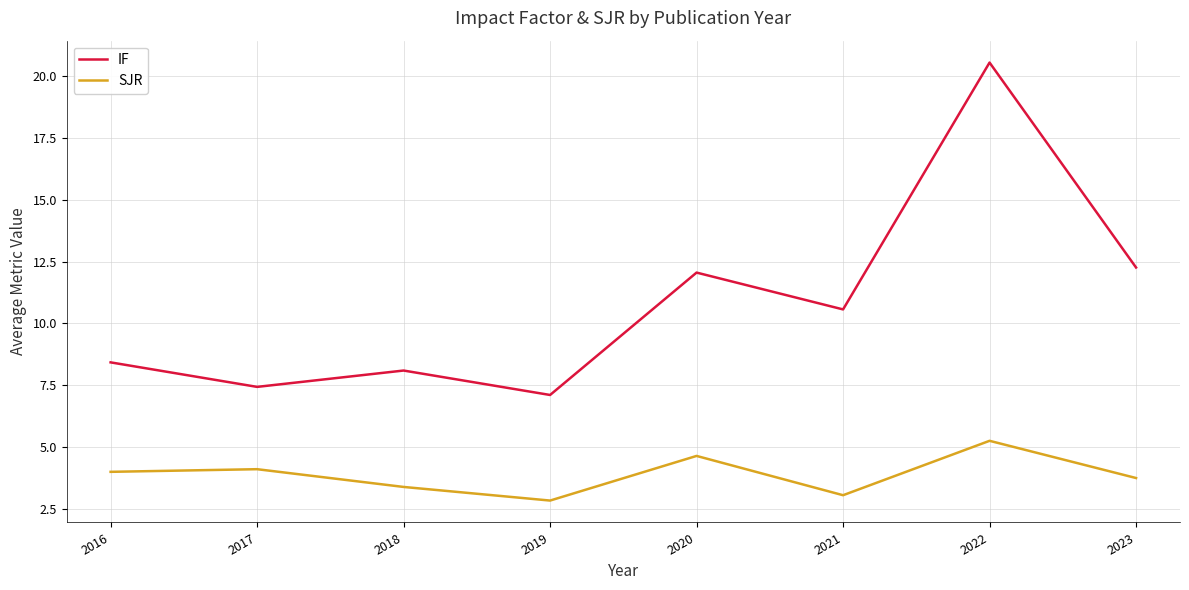

Which series has the widest spread of values?

IF